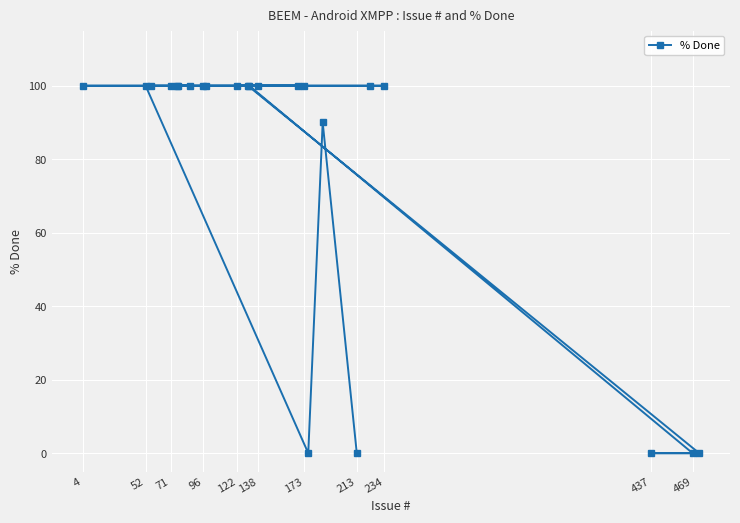

What is the difference between the second highest and minimum values?

100